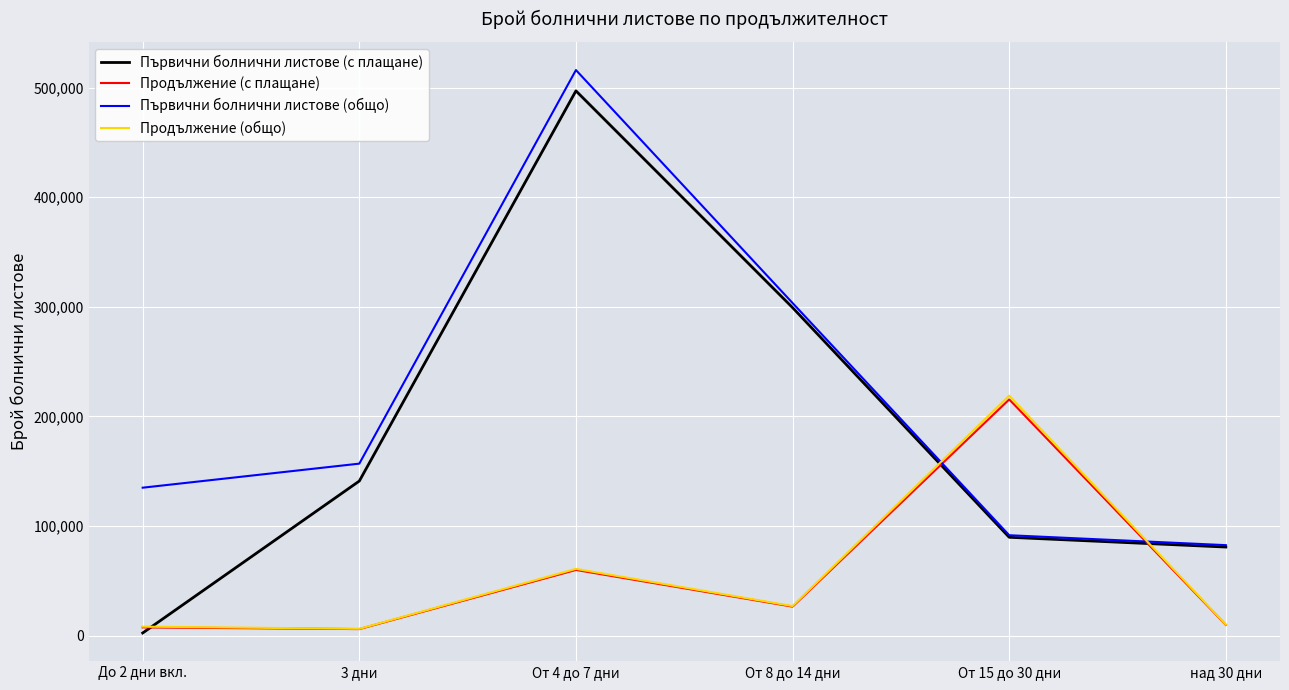

Is this an area chart (filled region under the line)?

No